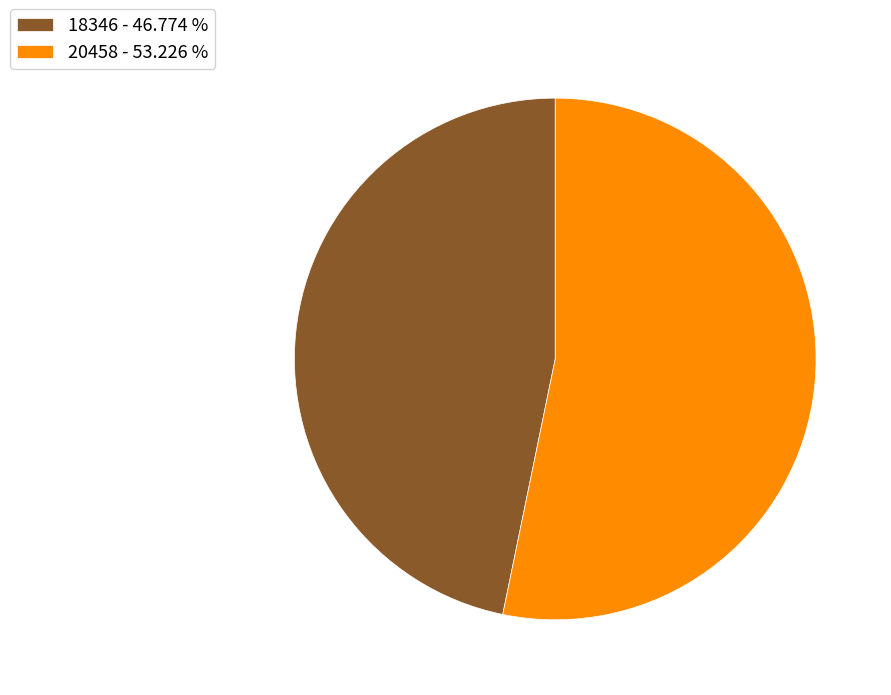

Is the sum of 18346 - 46.774 % and 20458 - 53.226 % greater than half?

Yes